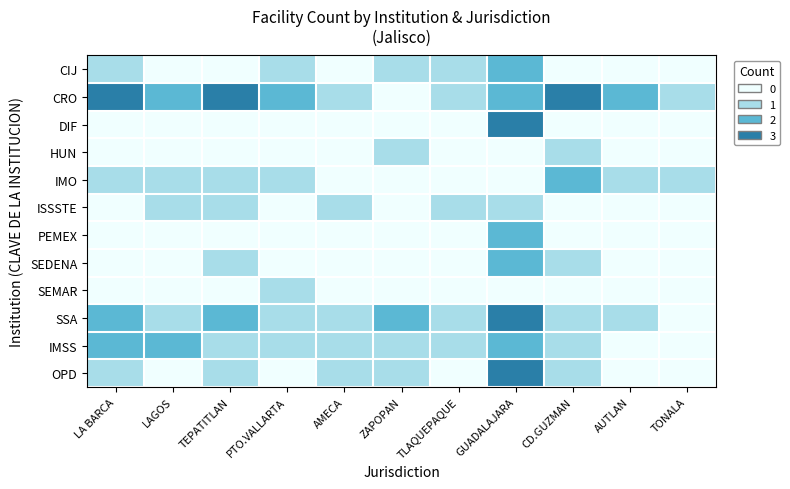

Reading left to right, extract all data points from this chart.

CIJ: LA BARCA=1	LAGOS=0	TEPATITLAN=0	PTO.VALLARTA=1	AMECA=0	ZAPOPAN=1	TLAQUEPAQUE=1	GUADALAJARA=2	CD.GUZMAN=0	AUTLAN=0	TONALA=0
CRO: LA BARCA=3	LAGOS=2	TEPATITLAN=3	PTO.VALLARTA=2	AMECA=1	ZAPOPAN=0	TLAQUEPAQUE=1	GUADALAJARA=2	CD.GUZMAN=3	AUTLAN=2	TONALA=1
DIF: LA BARCA=0	LAGOS=0	TEPATITLAN=0	PTO.VALLARTA=0	AMECA=0	ZAPOPAN=0	TLAQUEPAQUE=0	GUADALAJARA=3	CD.GUZMAN=0	AUTLAN=0	TONALA=0
HUN: LA BARCA=0	LAGOS=0	TEPATITLAN=0	PTO.VALLARTA=0	AMECA=0	ZAPOPAN=1	TLAQUEPAQUE=0	GUADALAJARA=0	CD.GUZMAN=1	AUTLAN=0	TONALA=0
IMO: LA BARCA=1	LAGOS=1	TEPATITLAN=1	PTO.VALLARTA=1	AMECA=0	ZAPOPAN=0	TLAQUEPAQUE=0	GUADALAJARA=0	CD.GUZMAN=2	AUTLAN=1	TONALA=1
ISSSTE: LA BARCA=0	LAGOS=1	TEPATITLAN=1	PTO.VALLARTA=0	AMECA=1	ZAPOPAN=0	TLAQUEPAQUE=1	GUADALAJARA=1	CD.GUZMAN=0	AUTLAN=0	TONALA=0
PEMEX: LA BARCA=0	LAGOS=0	TEPATITLAN=0	PTO.VALLARTA=0	AMECA=0	ZAPOPAN=0	TLAQUEPAQUE=0	GUADALAJARA=2	CD.GUZMAN=0	AUTLAN=0	TONALA=0
SEDENA: LA BARCA=0	LAGOS=0	TEPATITLAN=1	PTO.VALLARTA=0	AMECA=0	ZAPOPAN=0	TLAQUEPAQUE=0	GUADALAJARA=2	CD.GUZMAN=1	AUTLAN=0	TONALA=0
SEMAR: LA BARCA=0	LAGOS=0	TEPATITLAN=0	PTO.VALLARTA=1	AMECA=0	ZAPOPAN=0	TLAQUEPAQUE=0	GUADALAJARA=0	CD.GUZMAN=0	AUTLAN=0	TONALA=0
SSA: LA BARCA=2	LAGOS=1	TEPATITLAN=2	PTO.VALLARTA=1	AMECA=1	ZAPOPAN=2	TLAQUEPAQUE=1	GUADALAJARA=3	CD.GUZMAN=1	AUTLAN=1	TONALA=0
IMSS: LA BARCA=2	LAGOS=2	TEPATITLAN=1	PTO.VALLARTA=1	AMECA=1	ZAPOPAN=1	TLAQUEPAQUE=1	GUADALAJARA=2	CD.GUZMAN=1	AUTLAN=0	TONALA=0
OPD: LA BARCA=1	LAGOS=0	TEPATITLAN=1	PTO.VALLARTA=0	AMECA=1	ZAPOPAN=1	TLAQUEPAQUE=0	GUADALAJARA=3	CD.GUZMAN=1	AUTLAN=0	TONALA=0